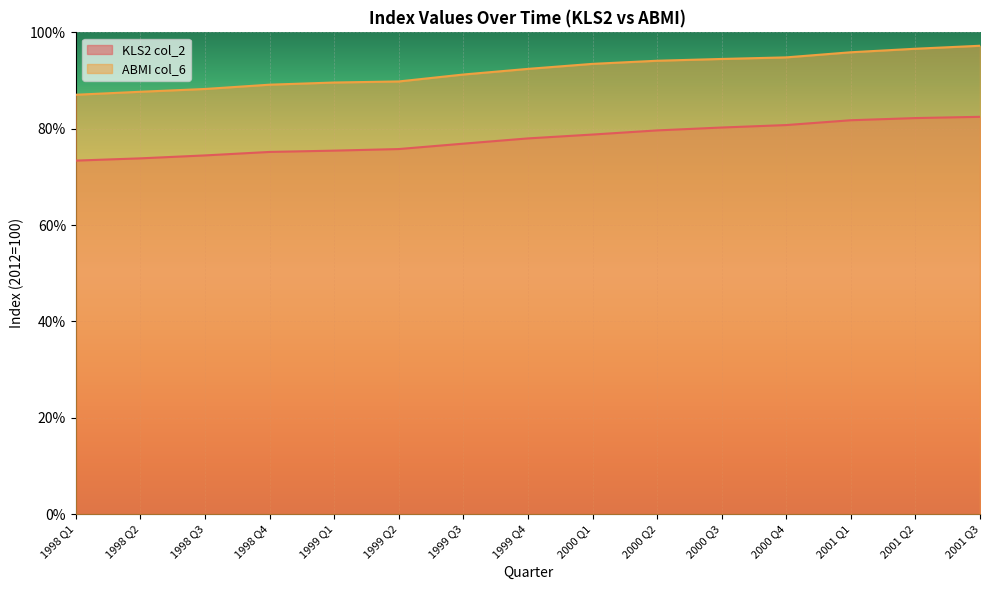

Which has a higher value, 1998 Q3 or 2000 Q3?

2000 Q3